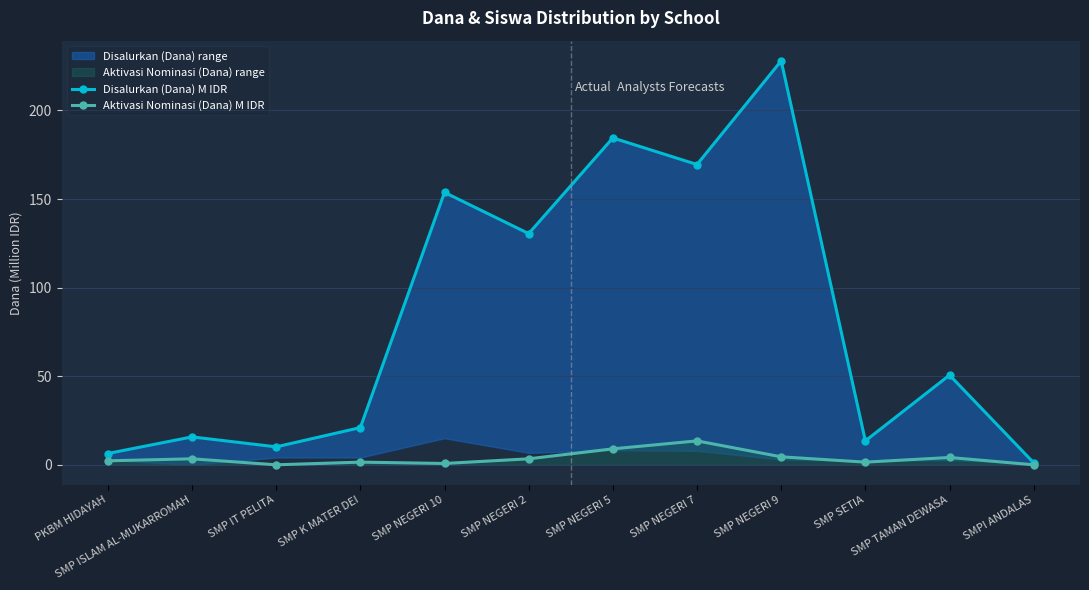

Reading left to right, list all the values displayed in this chart.

Disalurkan (Dana) M IDR: PKBM HIDAYAH=6.4	SMP ISLAM AL-MUKARROMAH=15.8	SMP IT PELITA=10.1	SMP K MATER DEI=21.0	SMP NEGERI 10=153.8	SMP NEGERI 2=130.5	SMP NEGERI 5=184.5	SMP NEGERI 7=169.5	SMP NEGERI 9=228.0	SMP SETIA=13.5	SMP TAMAN DEWASA=50.6	SMPI ANDALAS=1.1
Aktivasi Nominasi (Dana) M IDR: PKBM HIDAYAH=2.2	SMP ISLAM AL-MUKARROMAH=3.4	SMP IT PELITA=0.0	SMP K MATER DEI=1.5	SMP NEGERI 10=0.8	SMP NEGERI 2=3.4	SMP NEGERI 5=9.0	SMP NEGERI 7=13.5	SMP NEGERI 9=4.5	SMP SETIA=1.5	SMP TAMAN DEWASA=4.1	SMPI ANDALAS=0.0